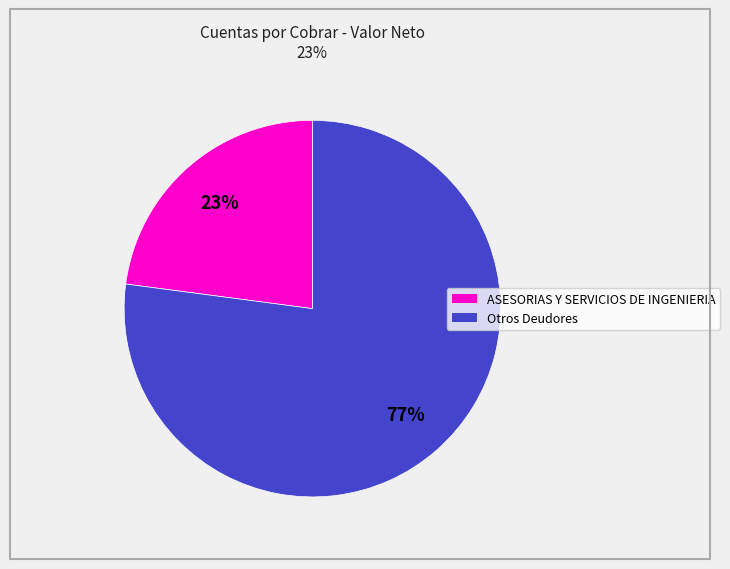

How many segments does this pie chart have?

2